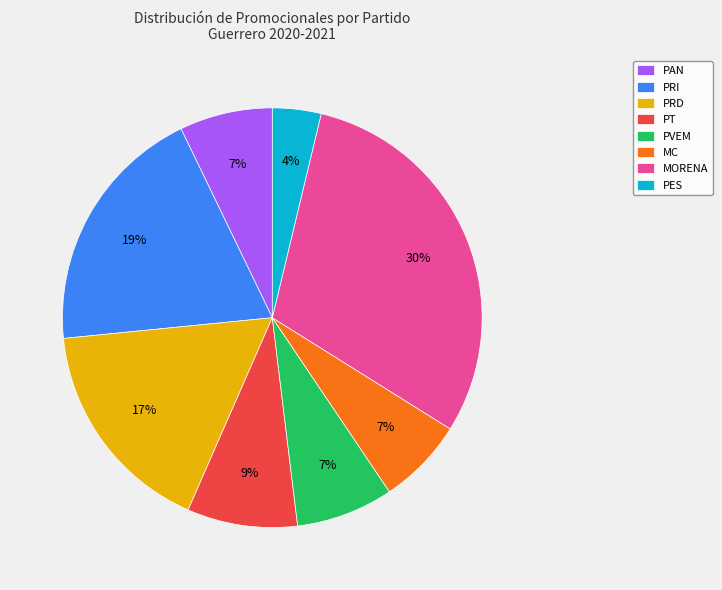

To the nearest percent, what portion does PVEM represent?

7%